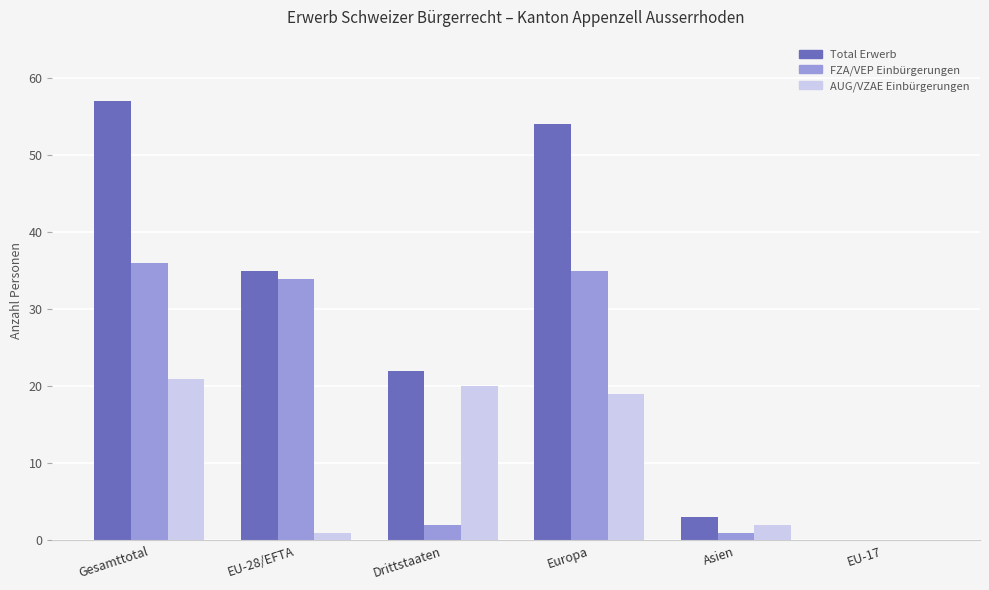

How many series are shown in this chart?

3